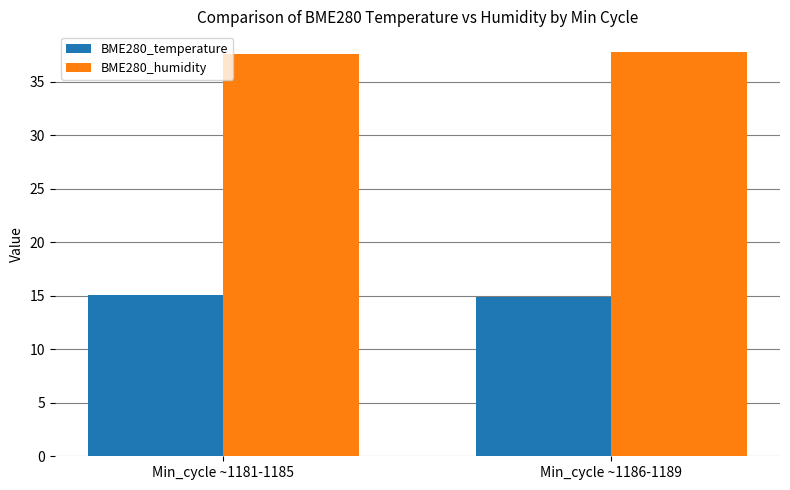

At how many categories does at least one series exceed 27?

2